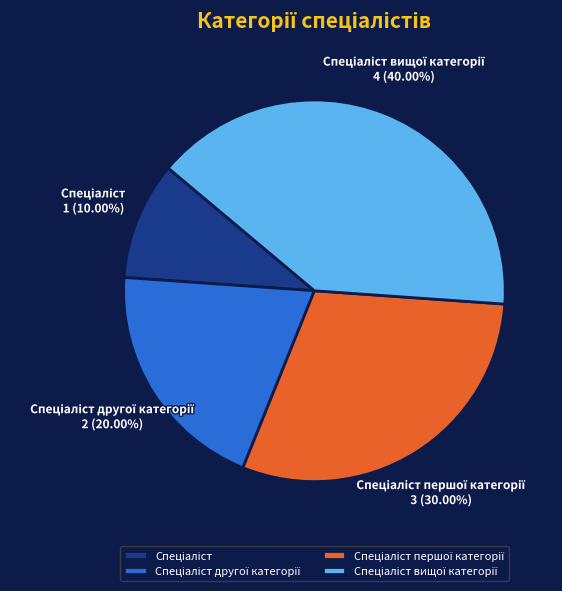

Is there any slice that represents more than half of the pie?

No